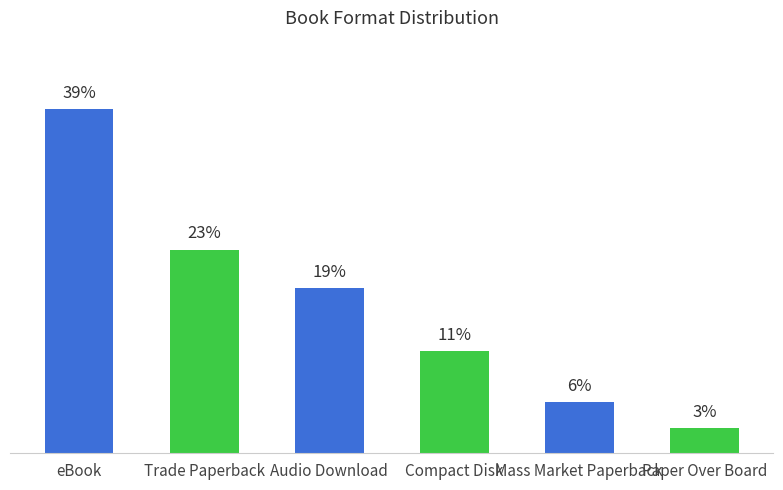

Reading left to right, list all the values displayed in this chart.

38.6	22.9	18.6	11.4	5.7	2.9